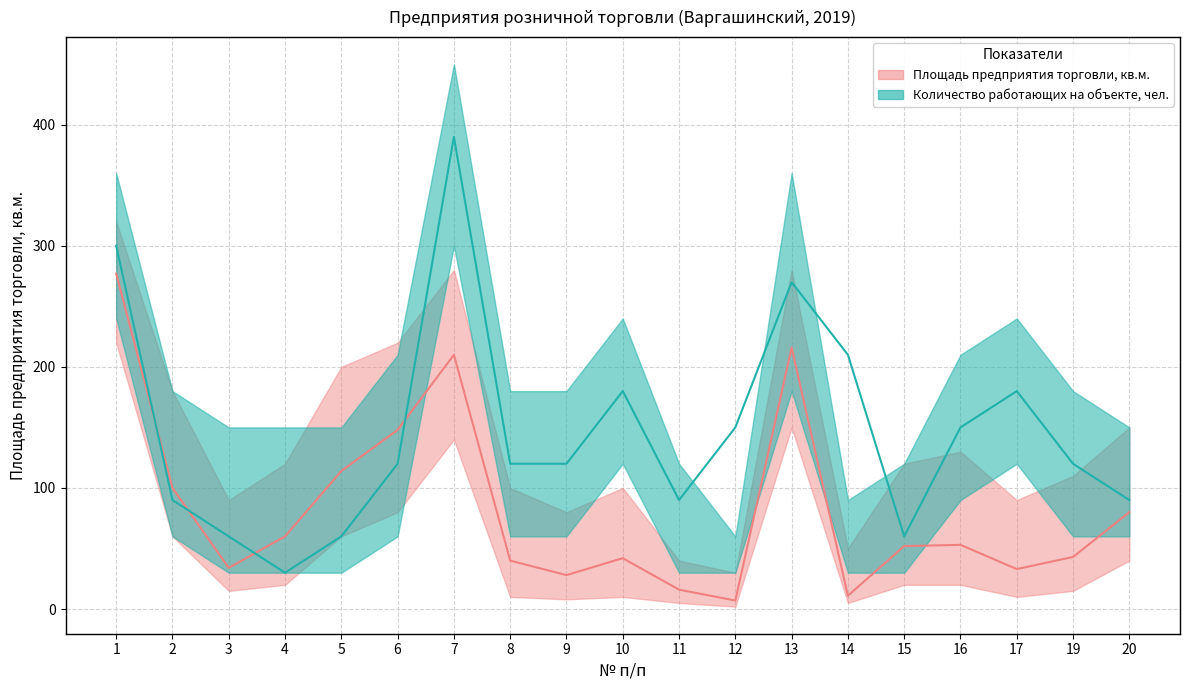

The Площадь upper series shows 253 at 20. True or false?

False